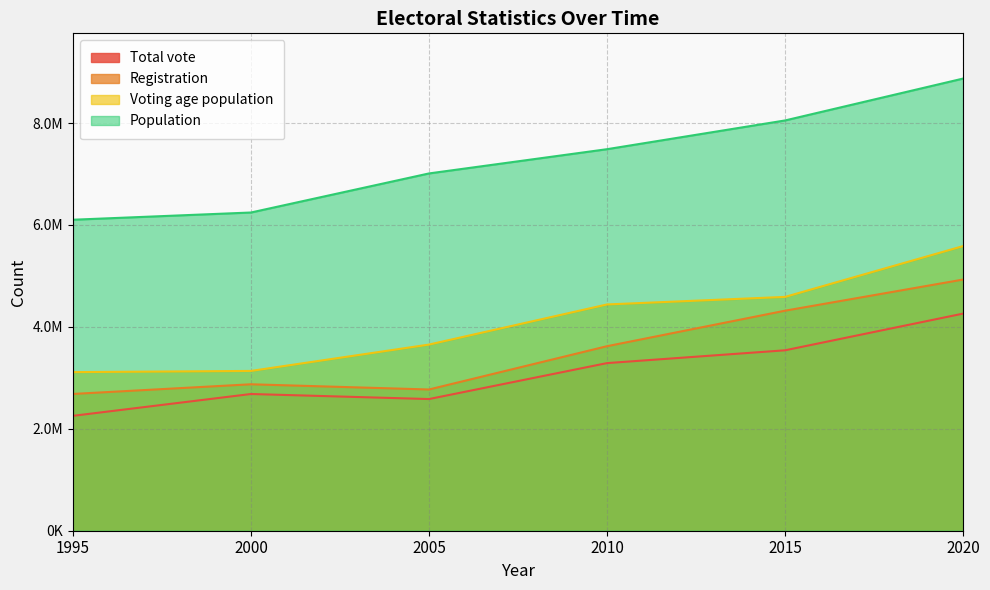

True or false: Total vote and Registration intersect in this chart.

False